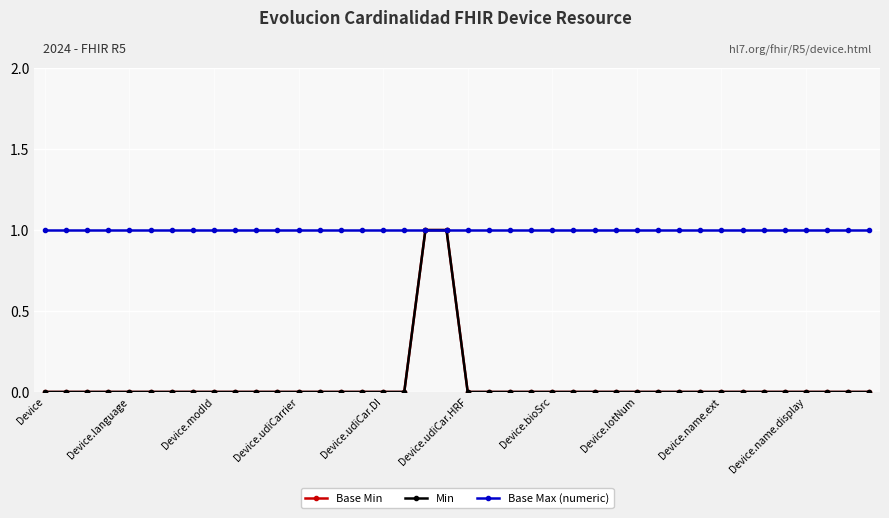

Does the chart have visible grid lines?

Yes